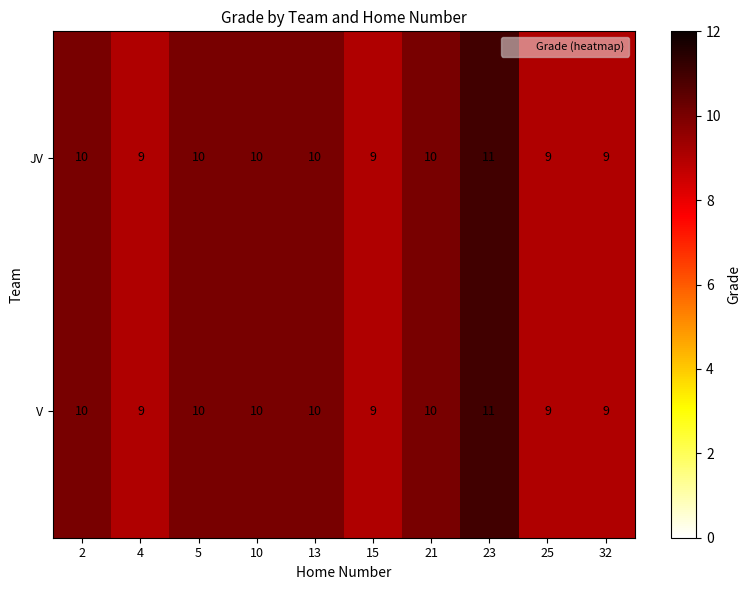

Reading left to right, transcribe all the data shown in this chart.

JV: 2=10	4=9	5=10	10=10	13=10	15=9	21=10	23=11	25=9	32=9
V: 2=10	4=9	5=10	10=10	13=10	15=9	21=10	23=11	25=9	32=9